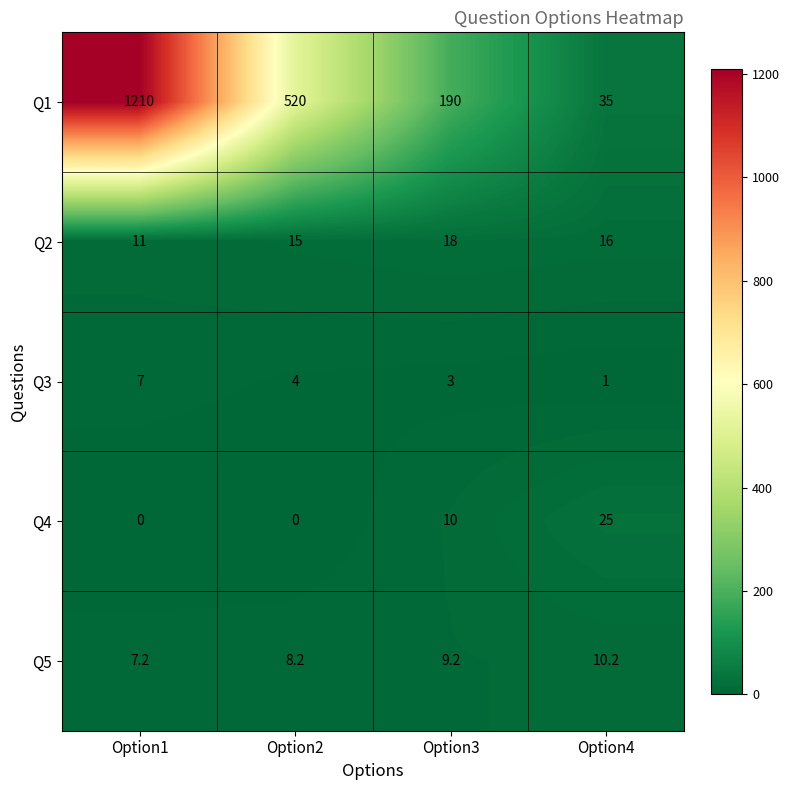

At which label does Q5 reach its peak?

Option4